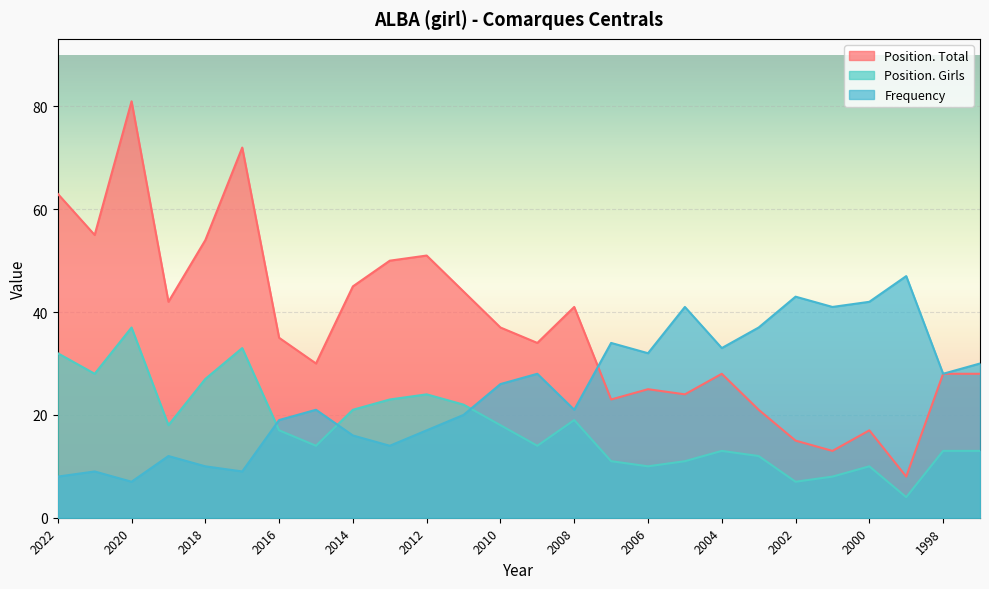

Reading left to right, list all the values displayed in this chart.

Position. Total: 63	55	81	42	54	72	35	30	45	50	51	44	37	34	41	23	25	24	28	21	15	13	17	8	28	28
Position. Girls: 32	28	37	18	27	33	17	14	21	23	24	22	18	14	19	11	10	11	13	12	7	8	10	4	13	13
Frequency: 8	9	7	12	10	9	19	21	16	14	17	20	26	28	21	34	32	41	33	37	43	41	42	47	28	30